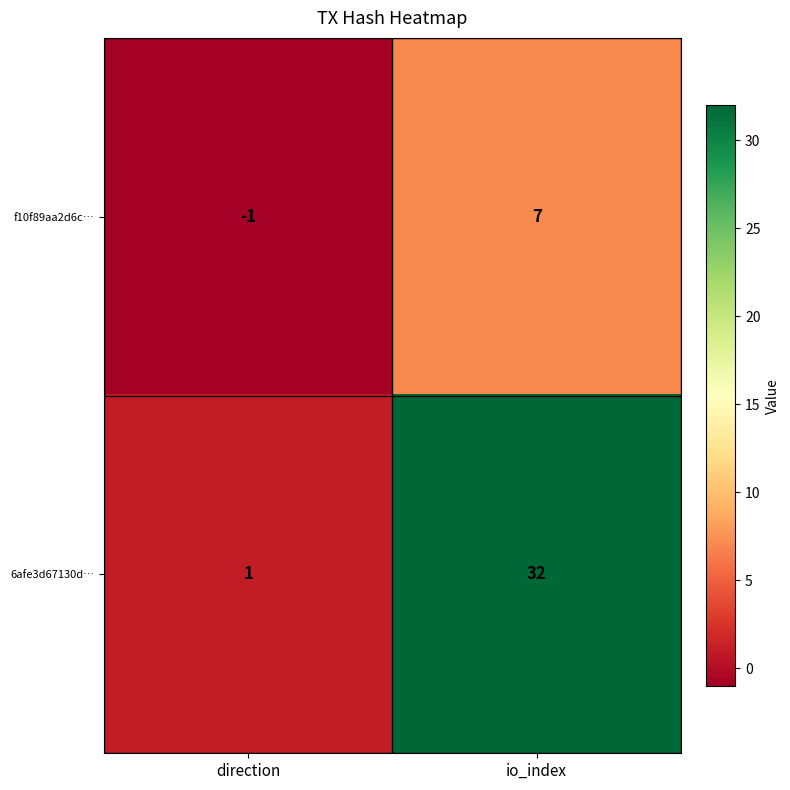

Rank the series by their average value, from lowest to highest.

f10f89aa2d6c…, 6afe3d67130d…